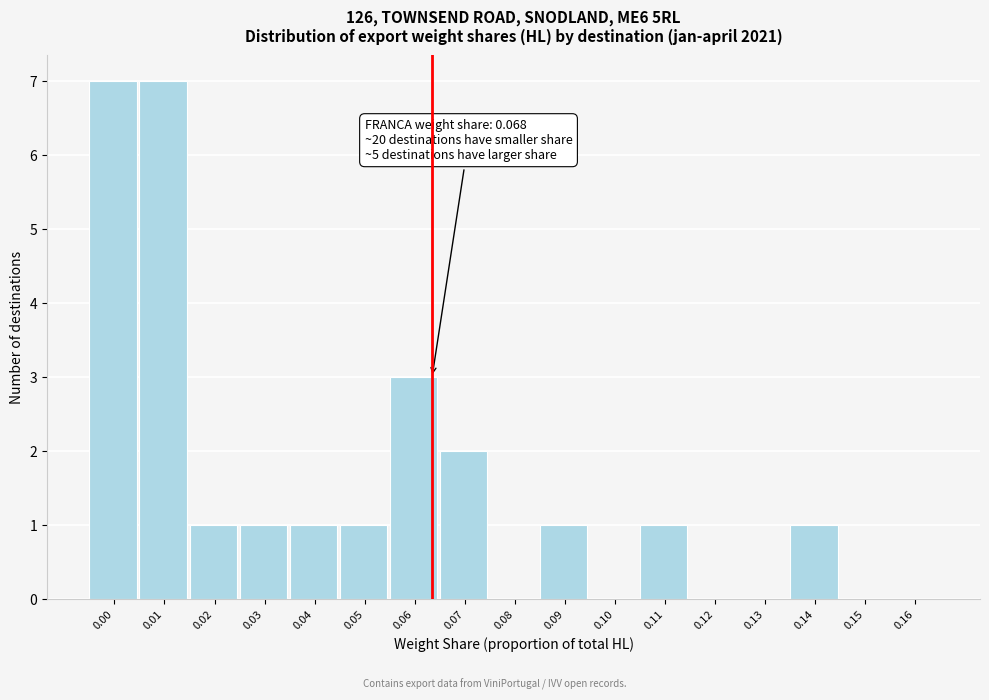

Reading left to right, what are all the values shown in this chart?

0.00=7	0.01=7	0.02=1	0.03=1	0.04=1	0.05=1	0.06=3	0.07=2	0.08=0	0.09=1	0.10=0	0.11=1	0.12=0	0.13=0	0.14=1	0.15=0	0.16=0